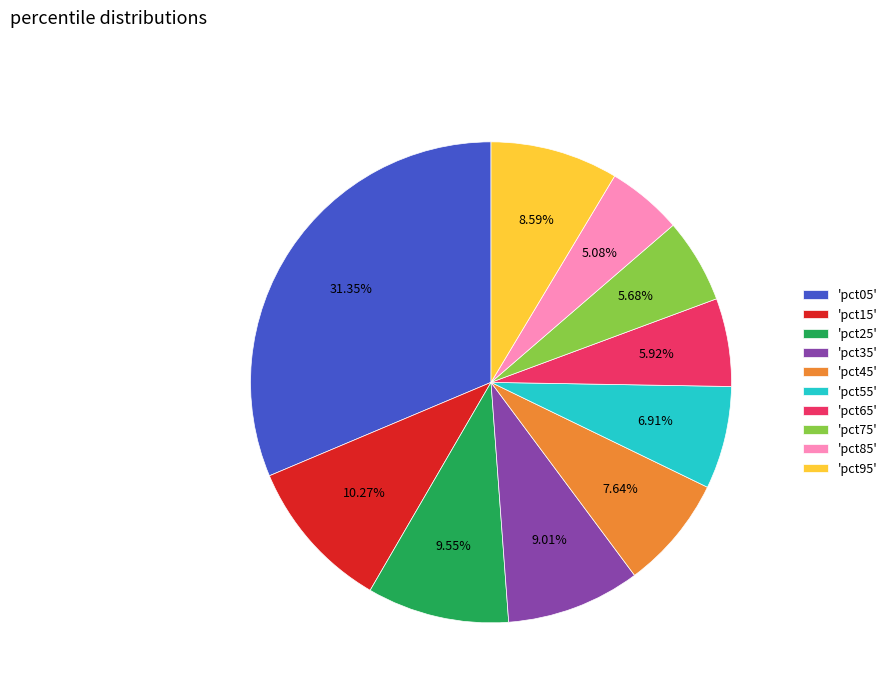

Which category has the biggest portion of the pie?

'pct05'